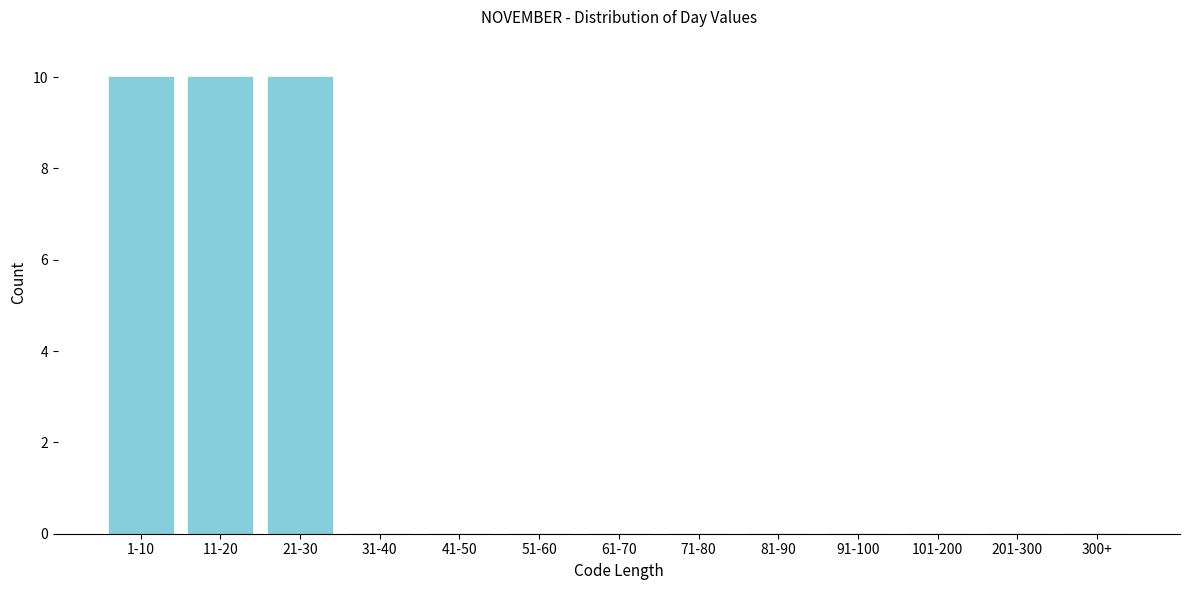

Reading left to right, what are all the values shown in this chart?

1-10=10	11-20=10	21-30=10	31-40=0	41-50=0	51-60=0	61-70=0	71-80=0	81-90=0	91-100=0	101-200=0	201-300=0	300+=0